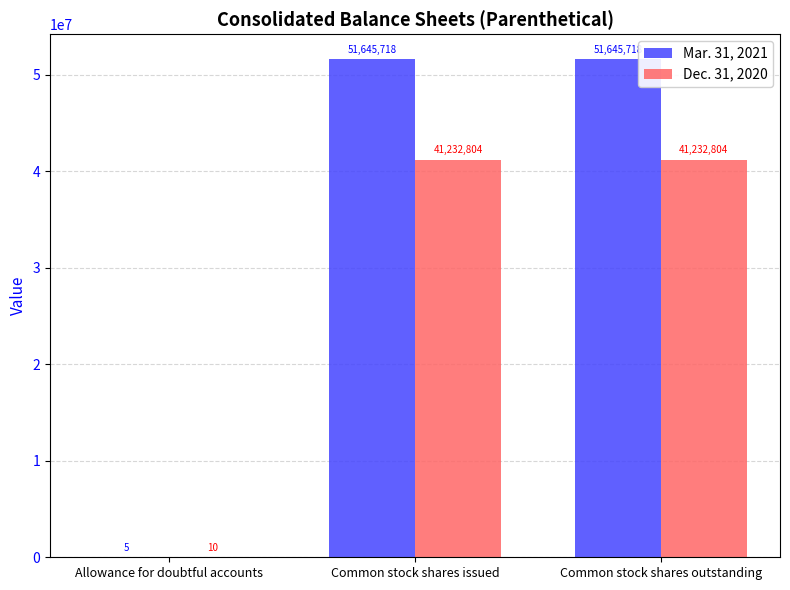

What is the maximum value shown in the chart?

51645718